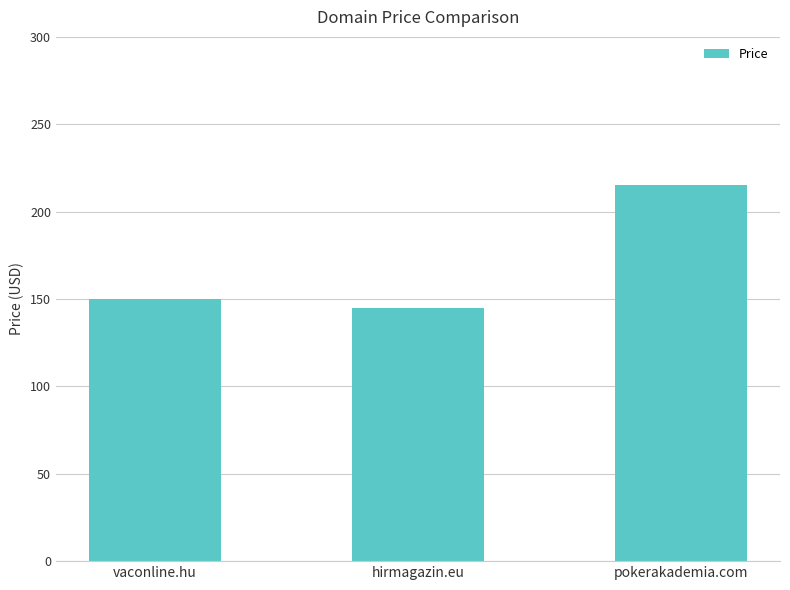

What is the smallest value displayed?

145